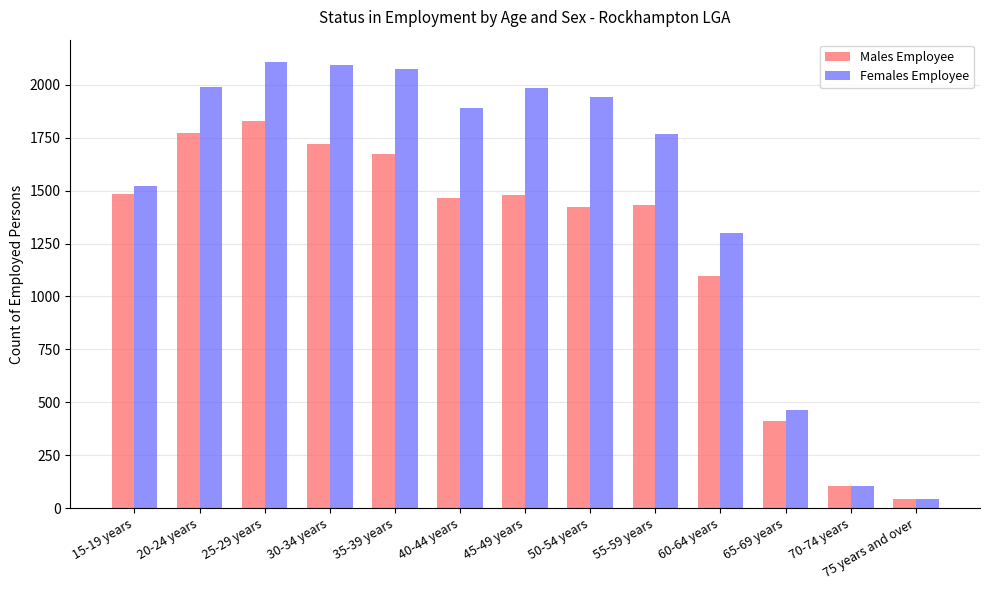

What is the label of the 13th bar from the left?

75 years and over